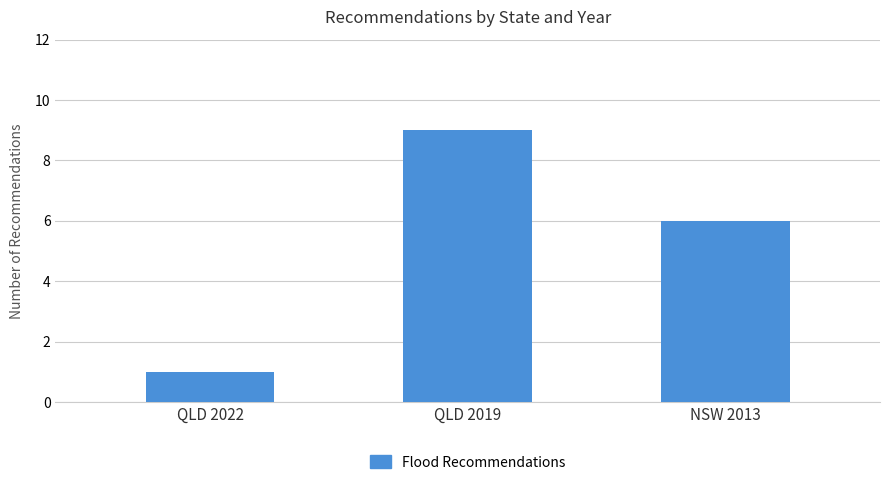

Is it true that the value at NSW 2013 is 9?

False